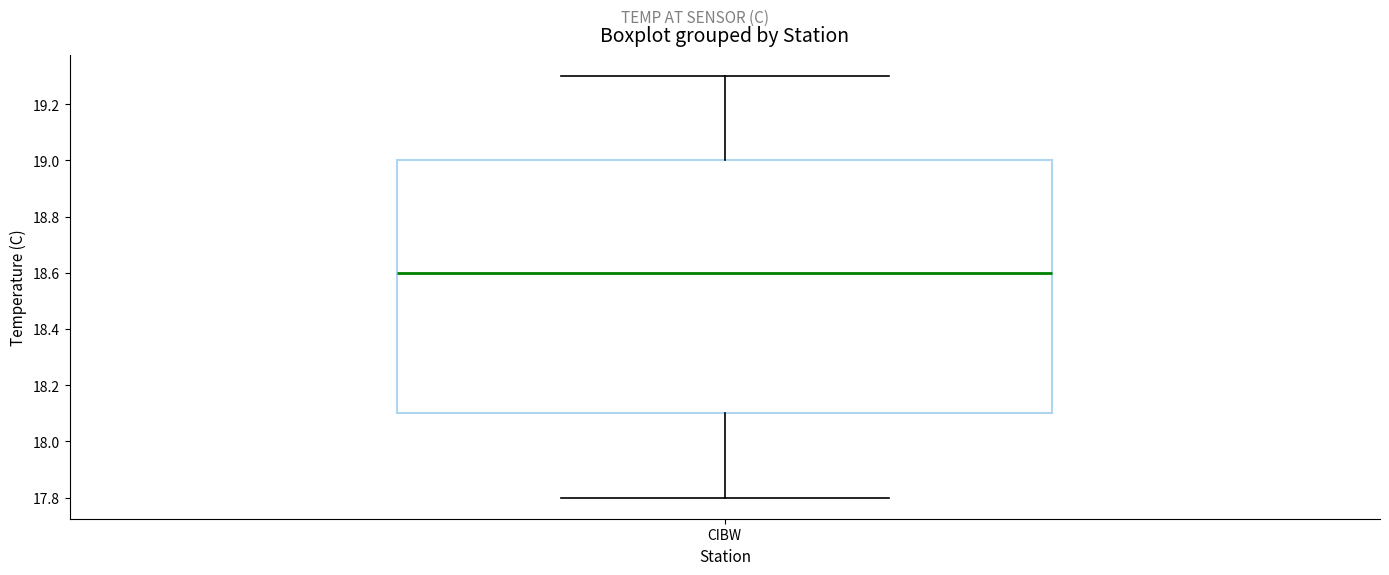

Read this box plot against the y-axis: the position of the median line, the range covered by the box, and the ends of both whiskers. The values are not printed on the chart, so give them approximately, as read against the axis.

median 18.6, box 18.1 to 19.0, whiskers 17.8 to 19.3